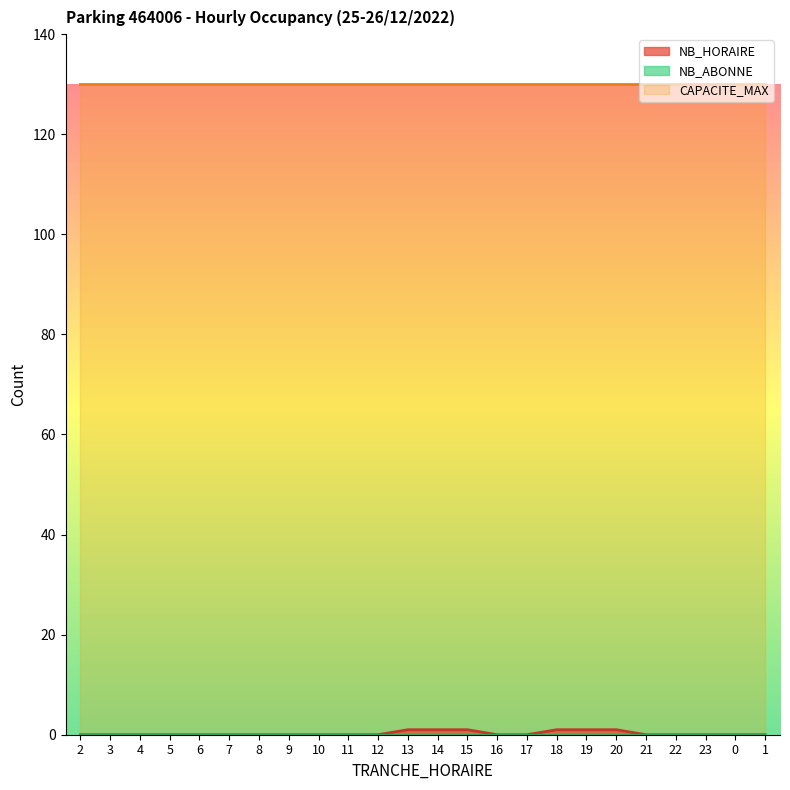

What is the total value across all series at 12?

130